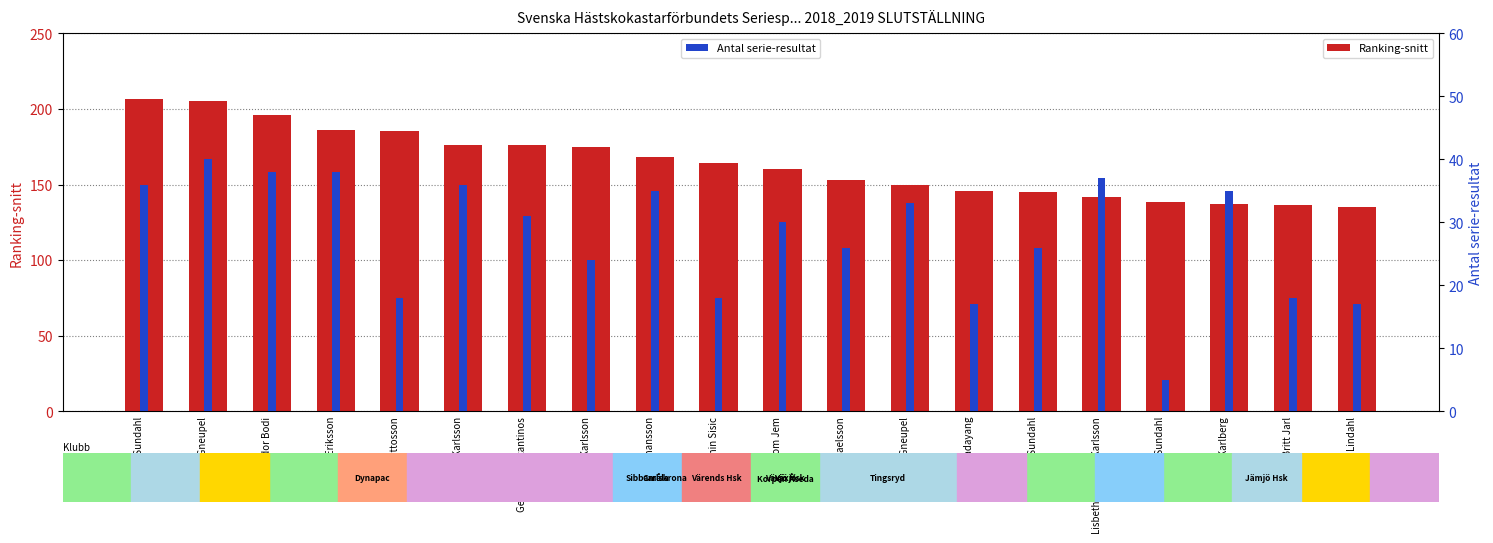

What is the total value across all series at Gert Karlsson?

198.7